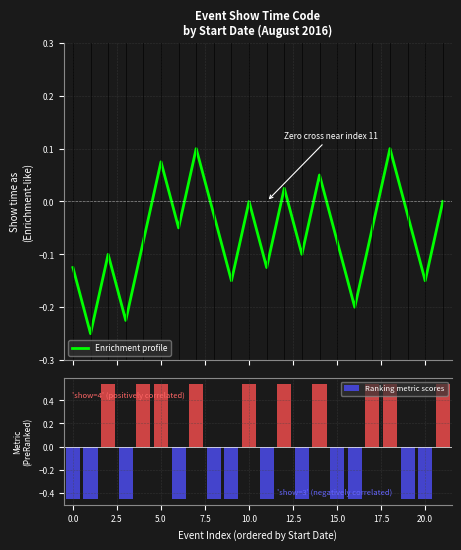

Which series has the largest total across all categories?

Ranking metric scores